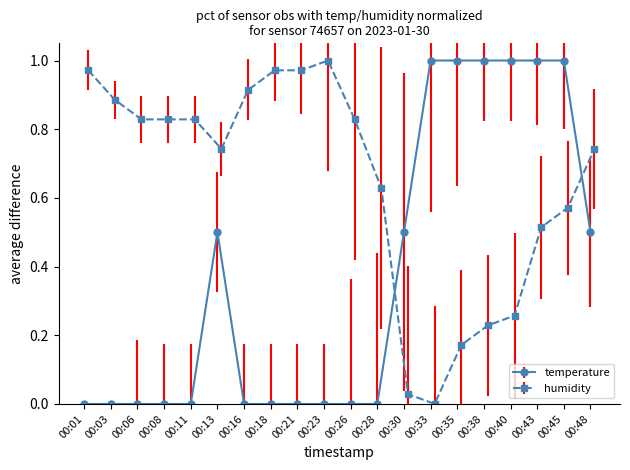

True or false: humidity and temperature intersect in this chart.

True